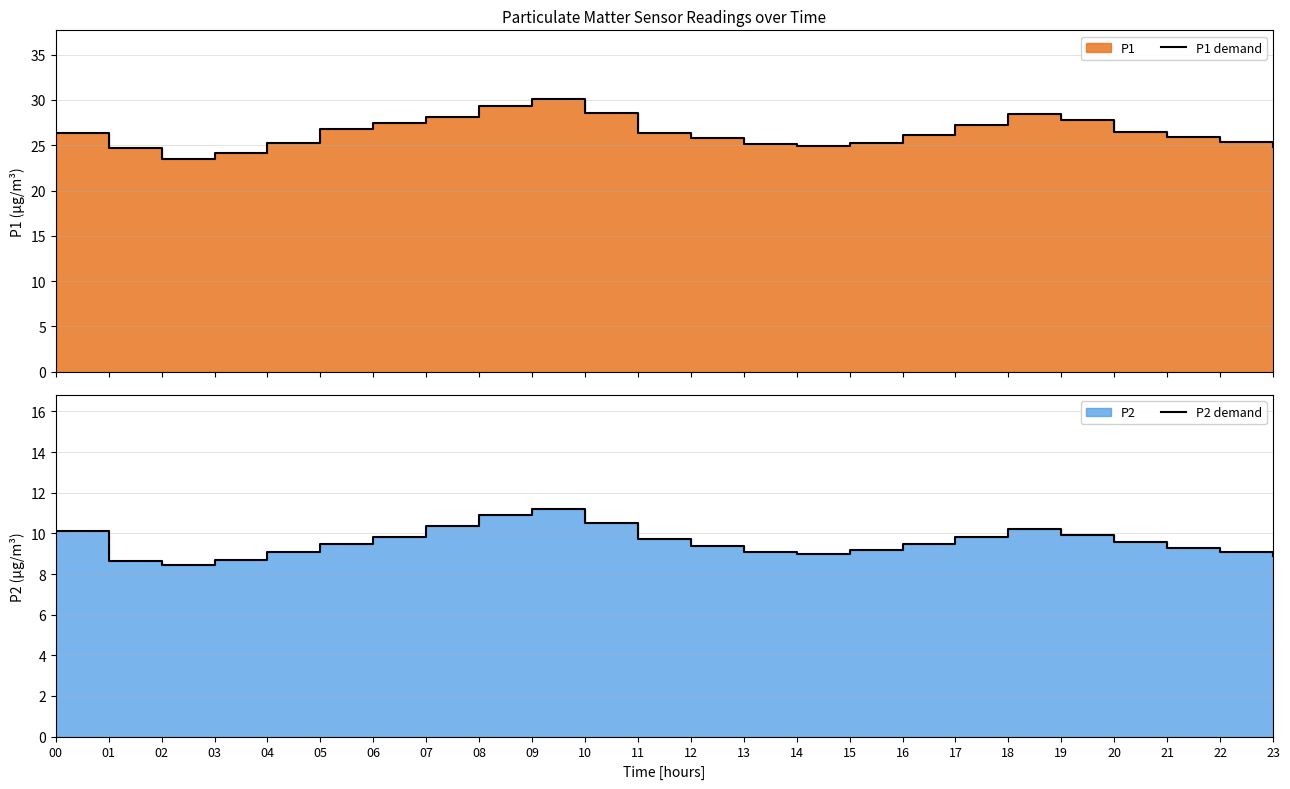

True or false: P1 demand and P2 demand cross at least once.

False